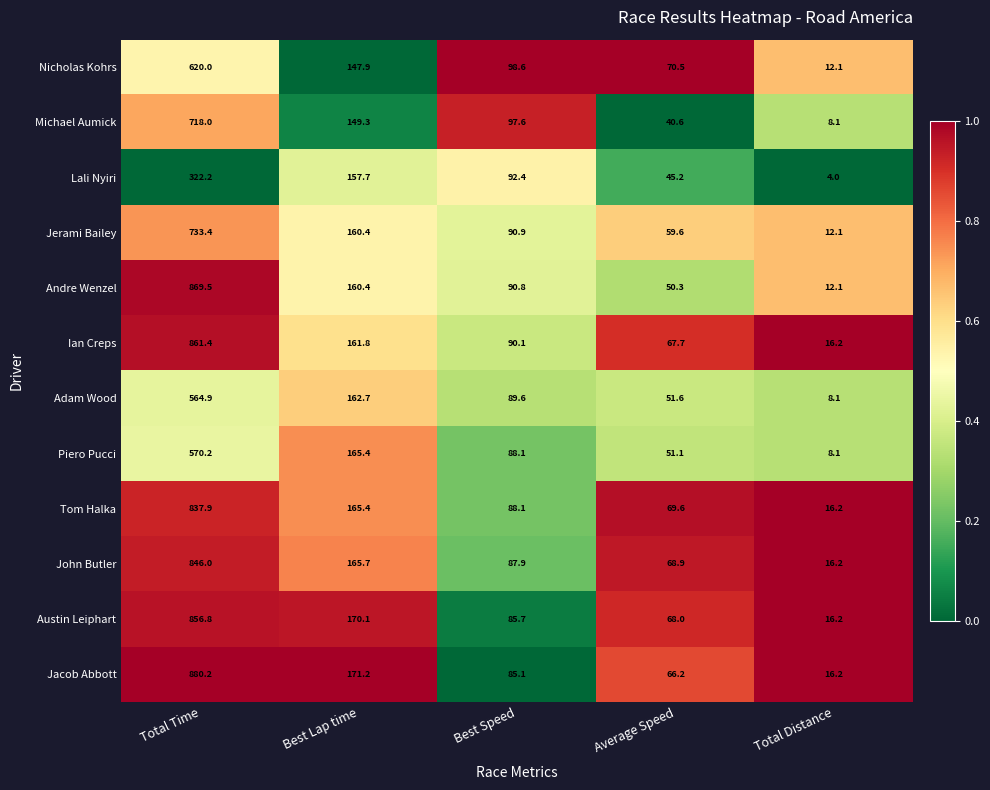

How many categories are shown in the chart?

5